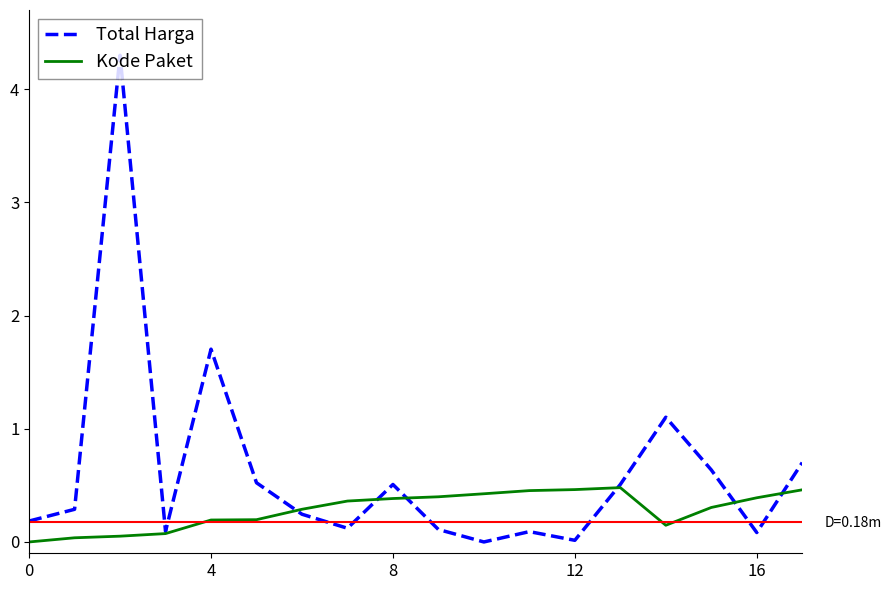

How many interior local valleys does the Total Harga series have?

5